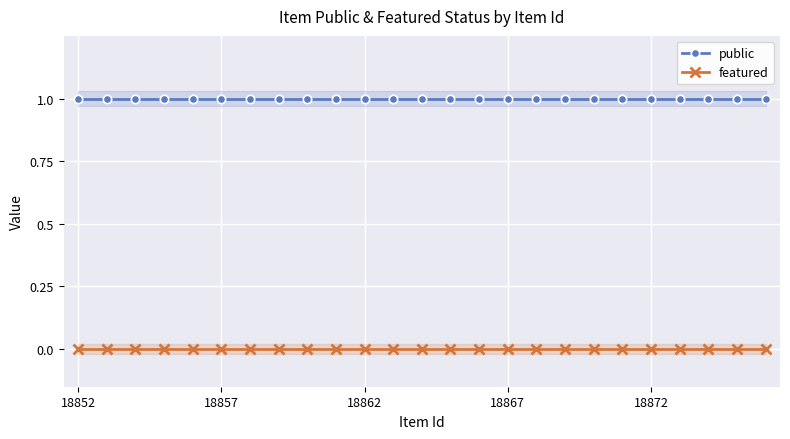

True or false: public and featured intersect in this chart.

False